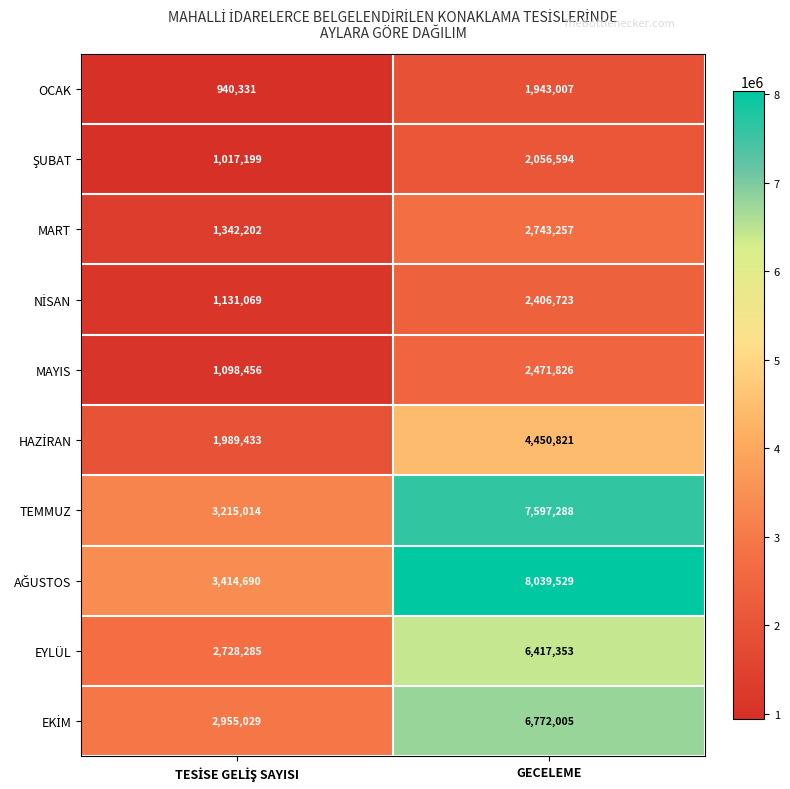

What is the lowest value of the OCAK series?

940331